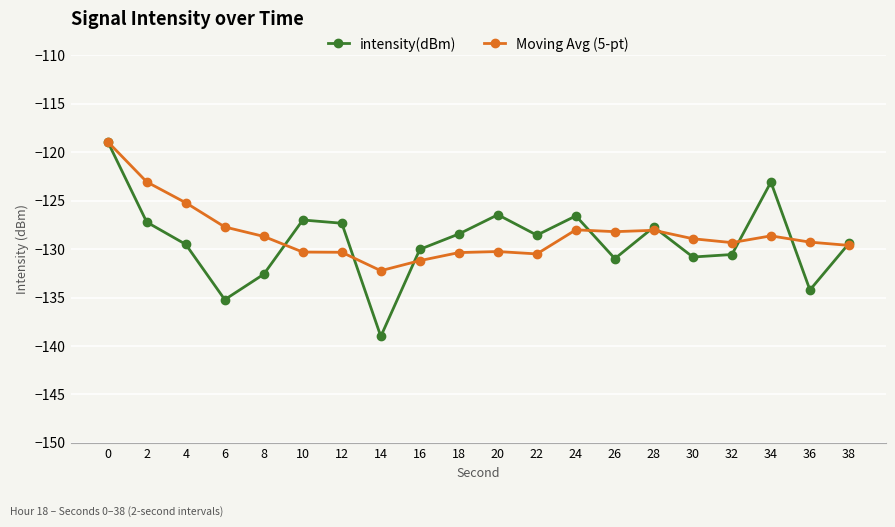

What is the total value across all series at 22?

-259.1